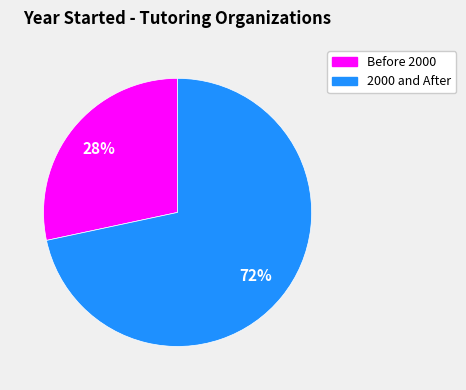

To the nearest percent, what portion does 2000 and After represent?

72%